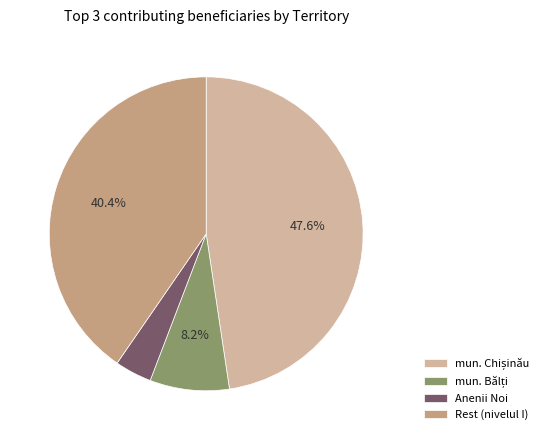

Does Rest (nivelul I) account for over 50% of the chart?

No